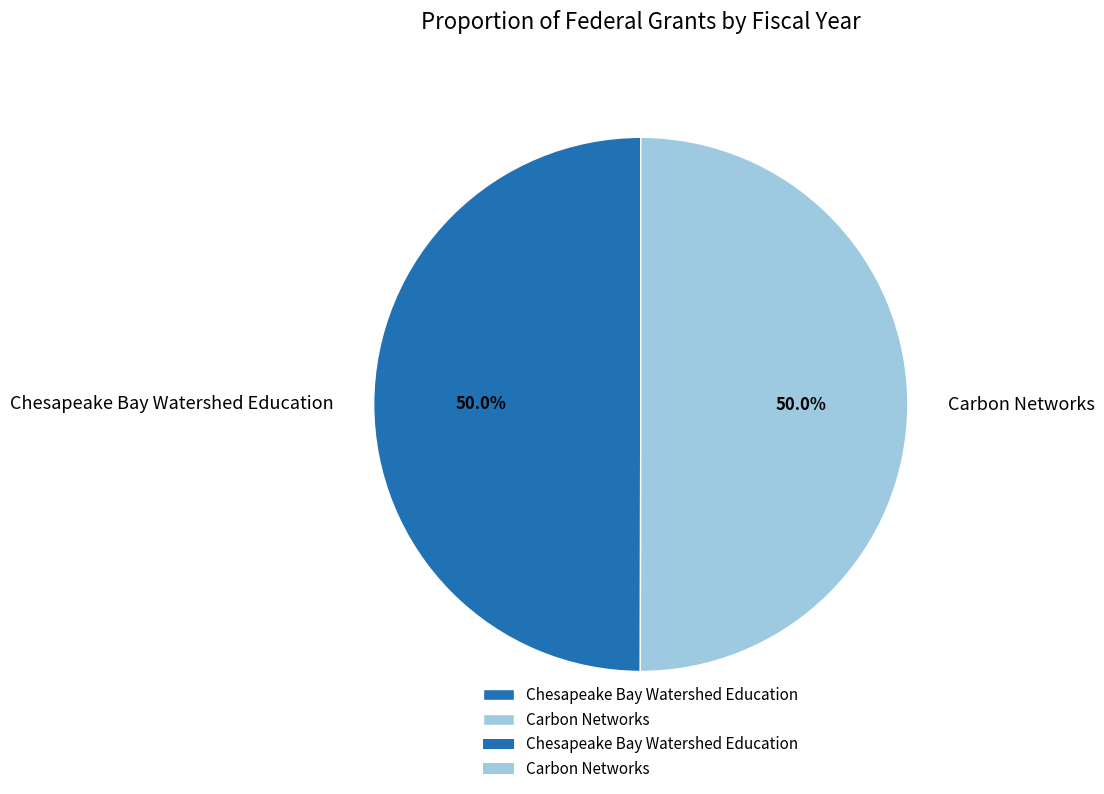

The Carbon Networks slice represents 50% of the pie. True or false?

True